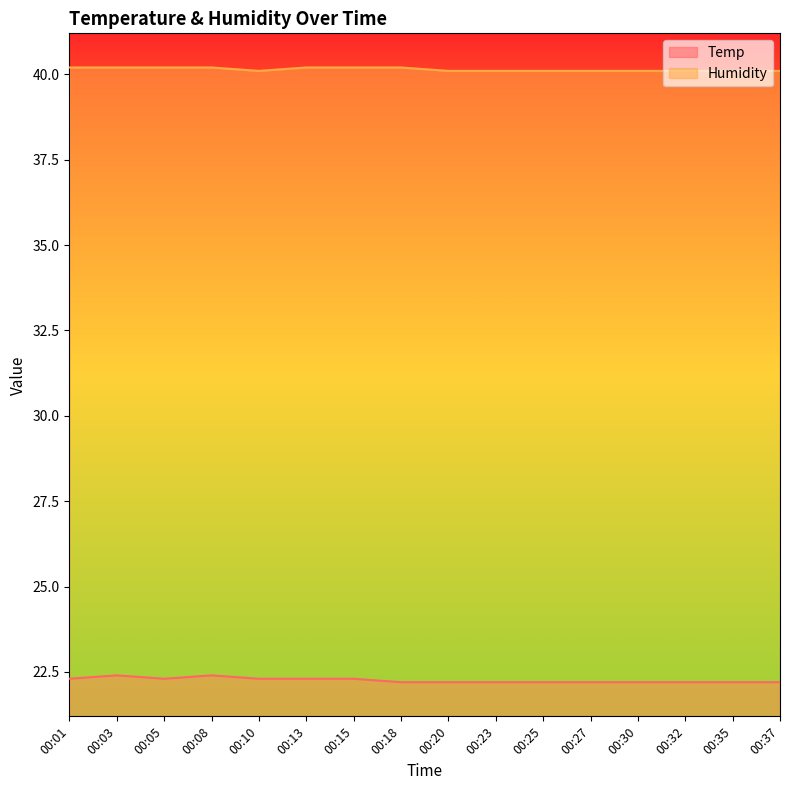

What is the spread (max minus min) of values at 00:01?

17.9